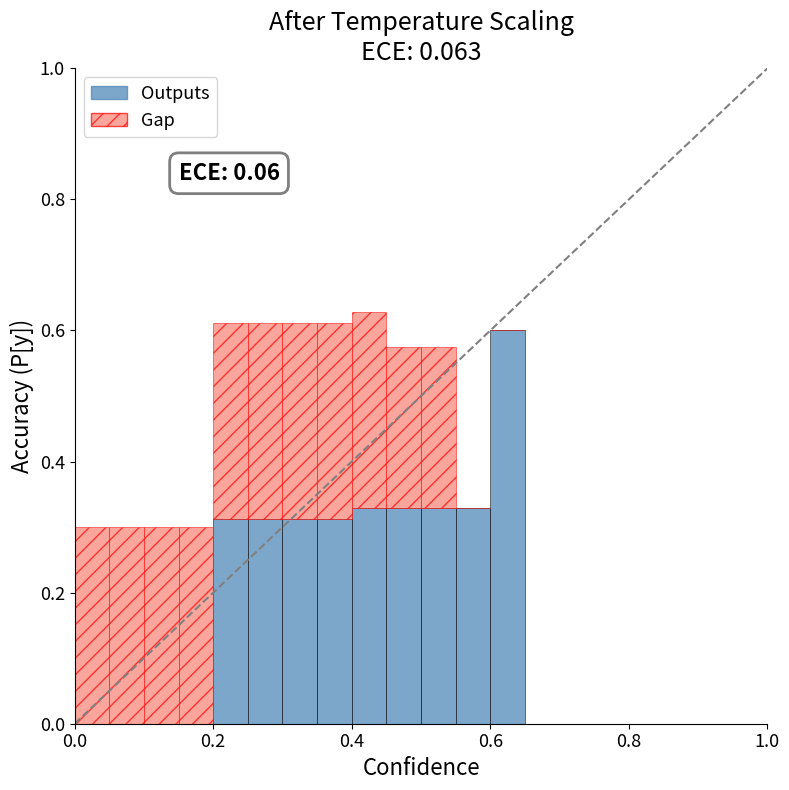

What is the sum of all Outputs values?

3.2